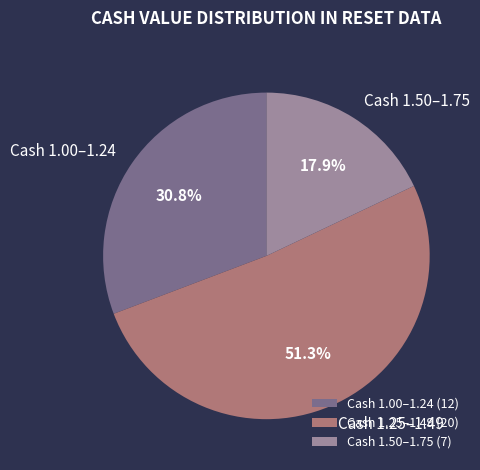

What is the ratio of the value at Cash 1.25–1.49 to the value at Cash 1.00–1.24?

1.7